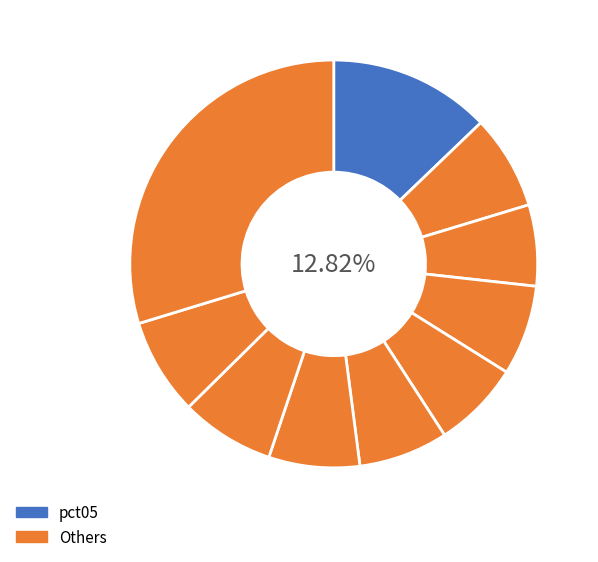

Does pct05 represent more than half of the total?

No